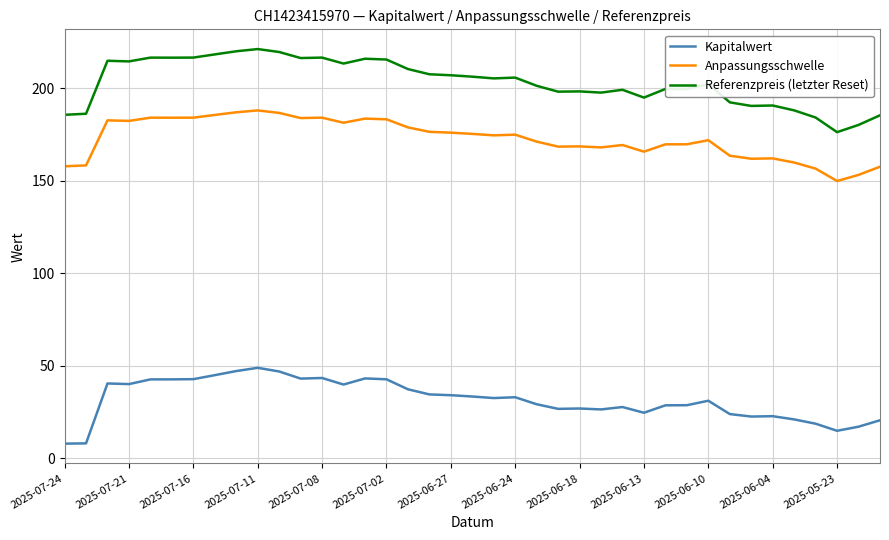

What is the lowest value of the Anpassungsschwelle series?

149.9